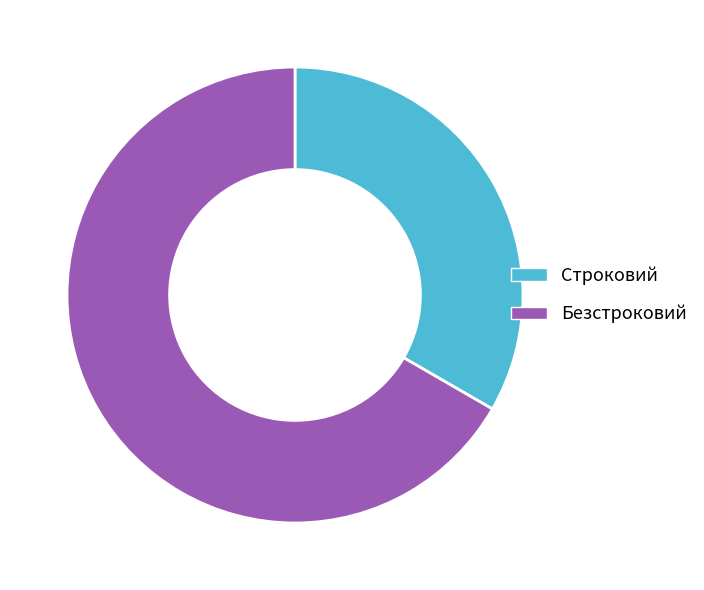

Is the sum of Строковий and Безстроковий greater than half?

Yes